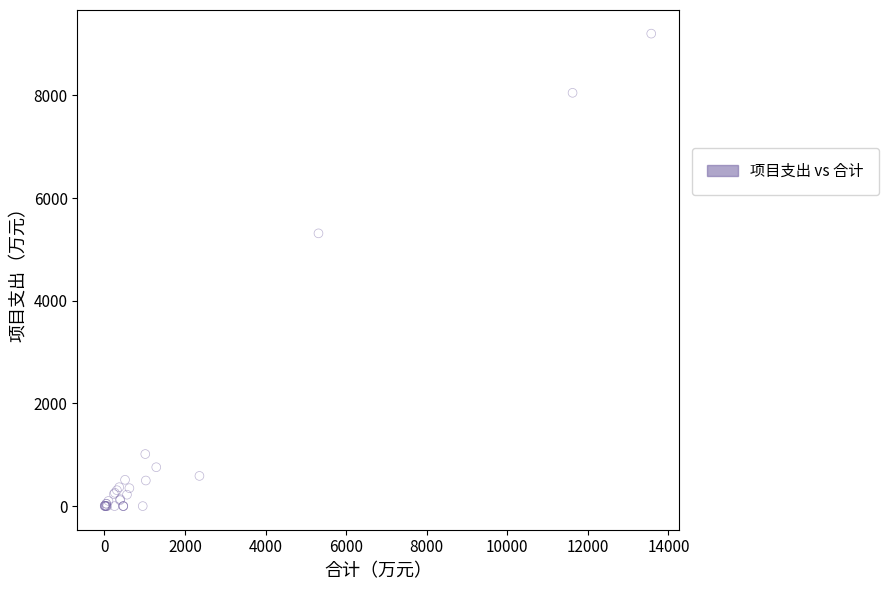

What Y value in the scatter plot is closest to 4602?

5313.5